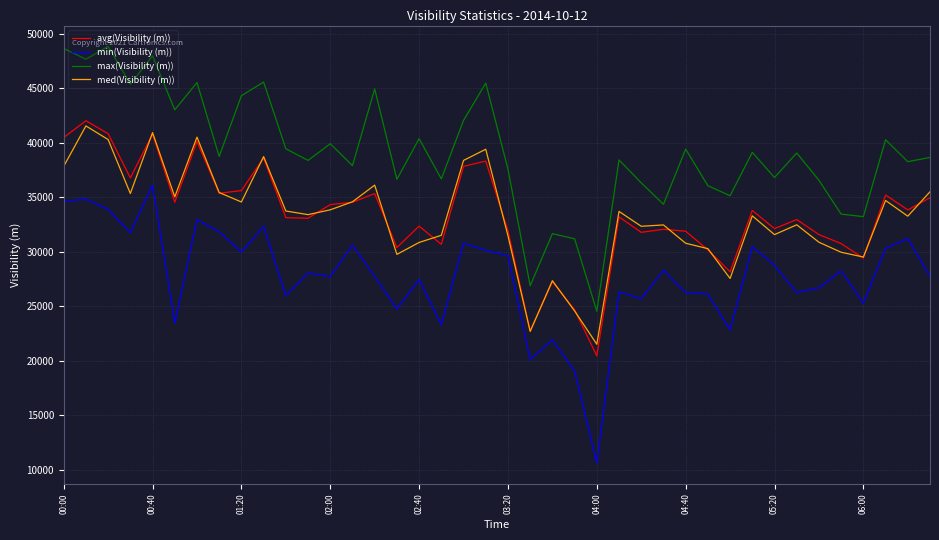

List the series in order of their peak value, highest first.

max(Visibility (m)), avg(Visibility (m)), med(Visibility (m)), min(Visibility (m))